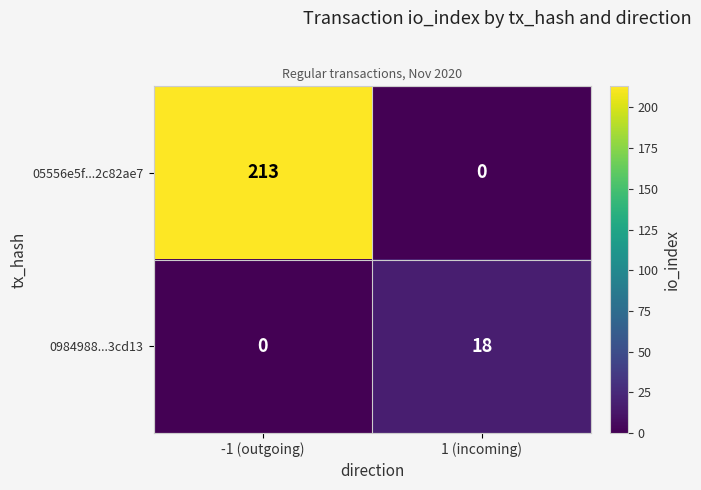

What is the difference between the highest and lowest values at -1 (outgoing)?

213